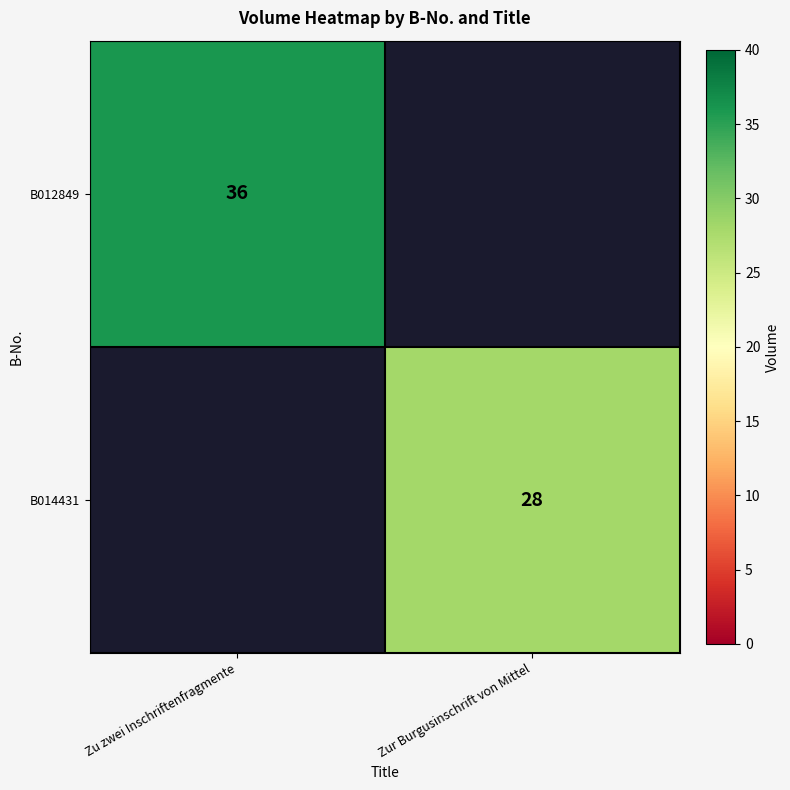

Which category has the highest value across all series?

Zu zwei Inschriftenfragmente